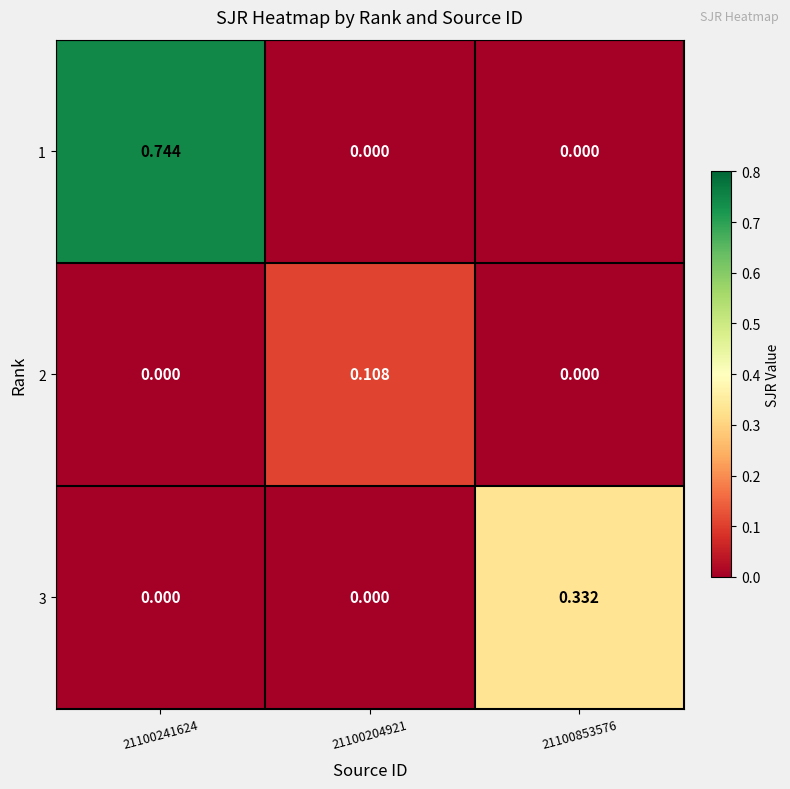

Rank the series by their average value, from lowest to highest.

2, 3, 1